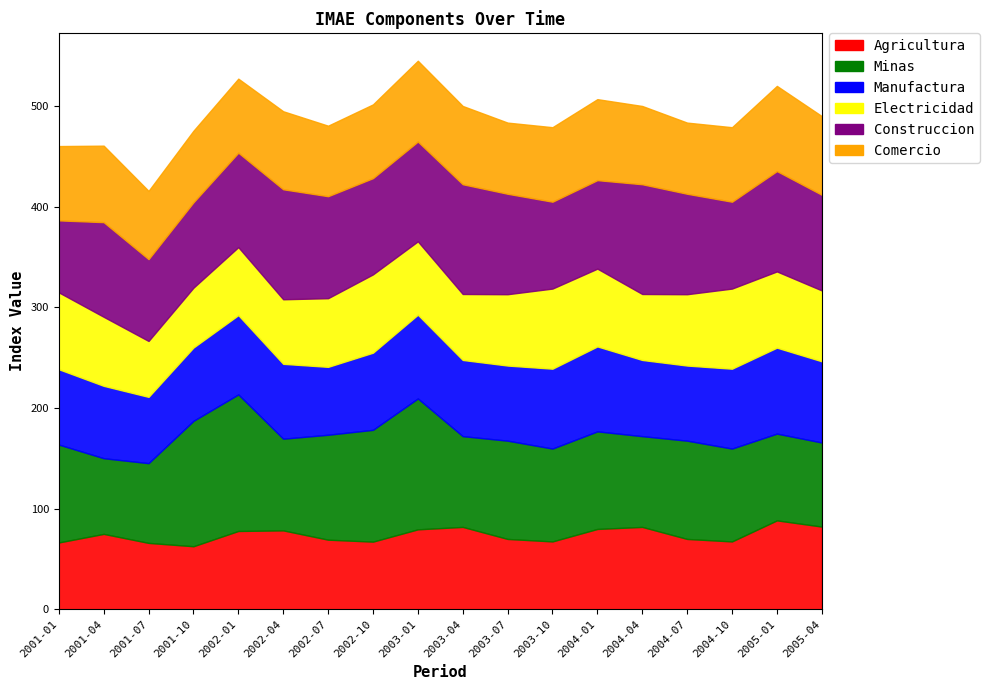

What is the average value of the Agricultura series?

73.9